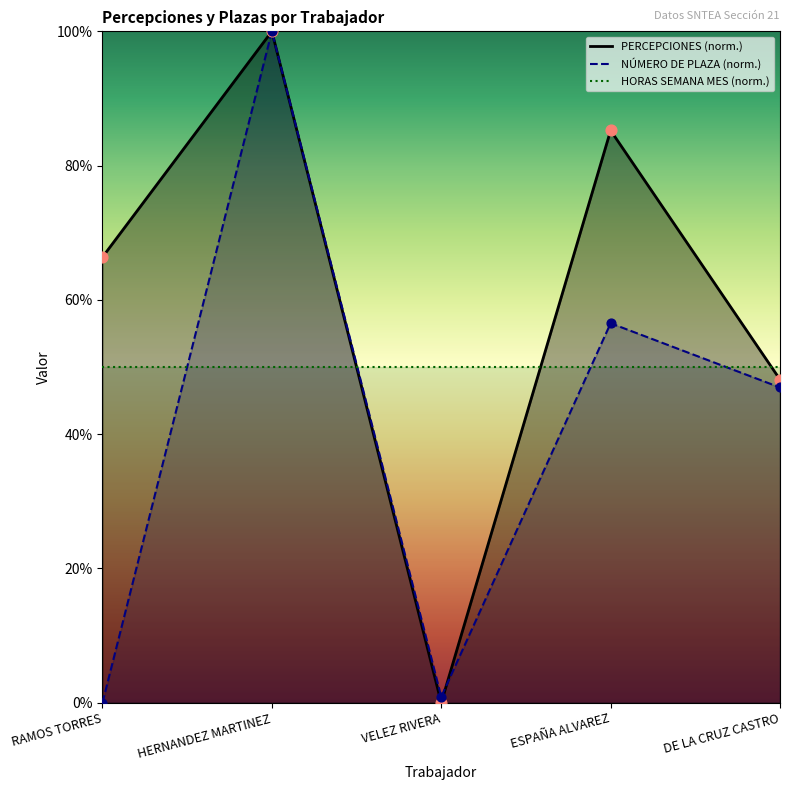

Which series reaches the maximum Y coordinate?

NÚMERO DE PLAZA